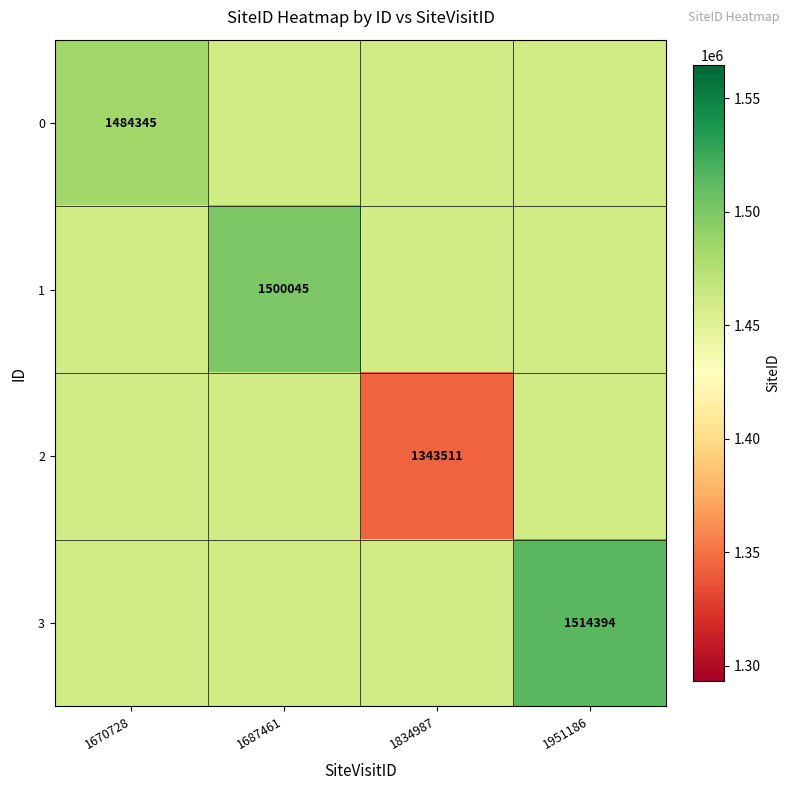

What is the difference between the maximum and minimum values in the 0 series?

23771.2